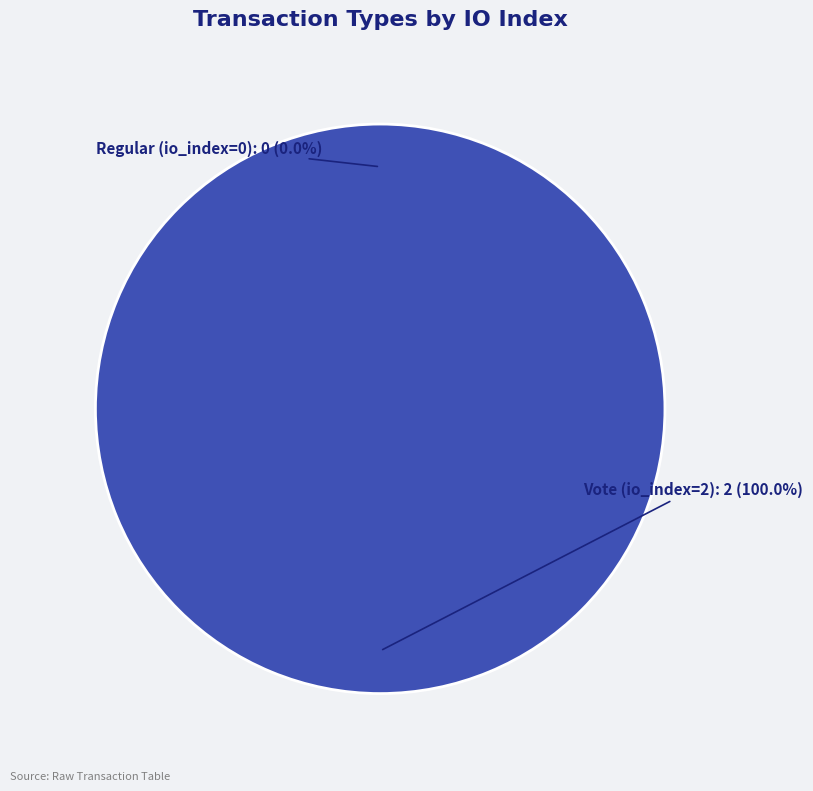

What is the change in value from Regular (io_index=0) to Vote (io_index=2)?

+2